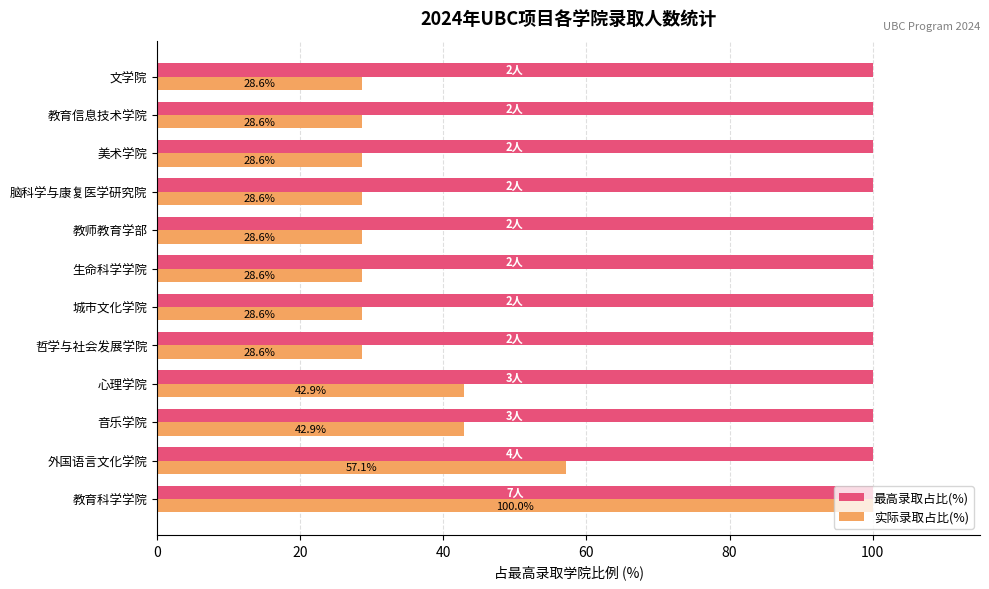

What are all the series names shown in the legend?

最高录取占比(%), 实际录取占比(%)